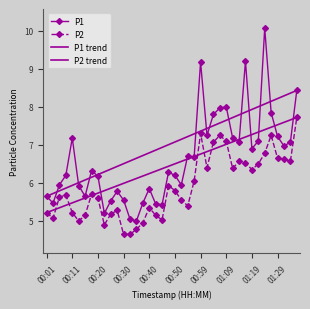

How many data points in P1 are above 6?

24